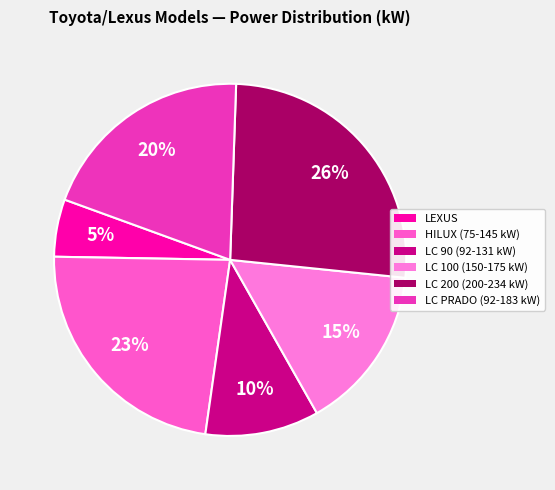

Count the number of slices in the pie.

6